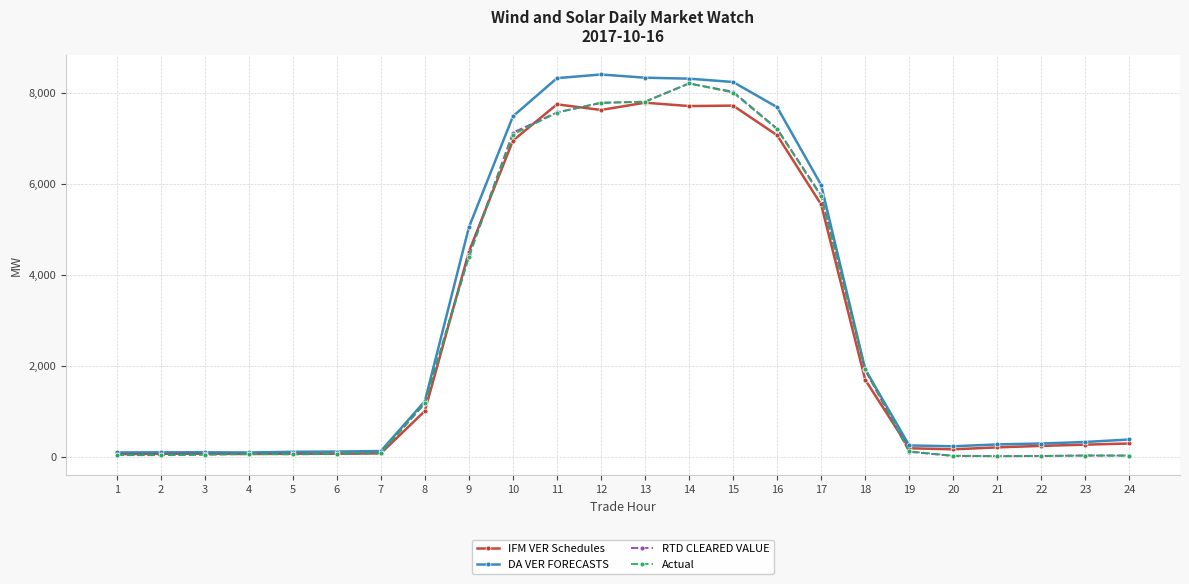

What is the highest value of the DA VER FORECASTS series?

8408.2